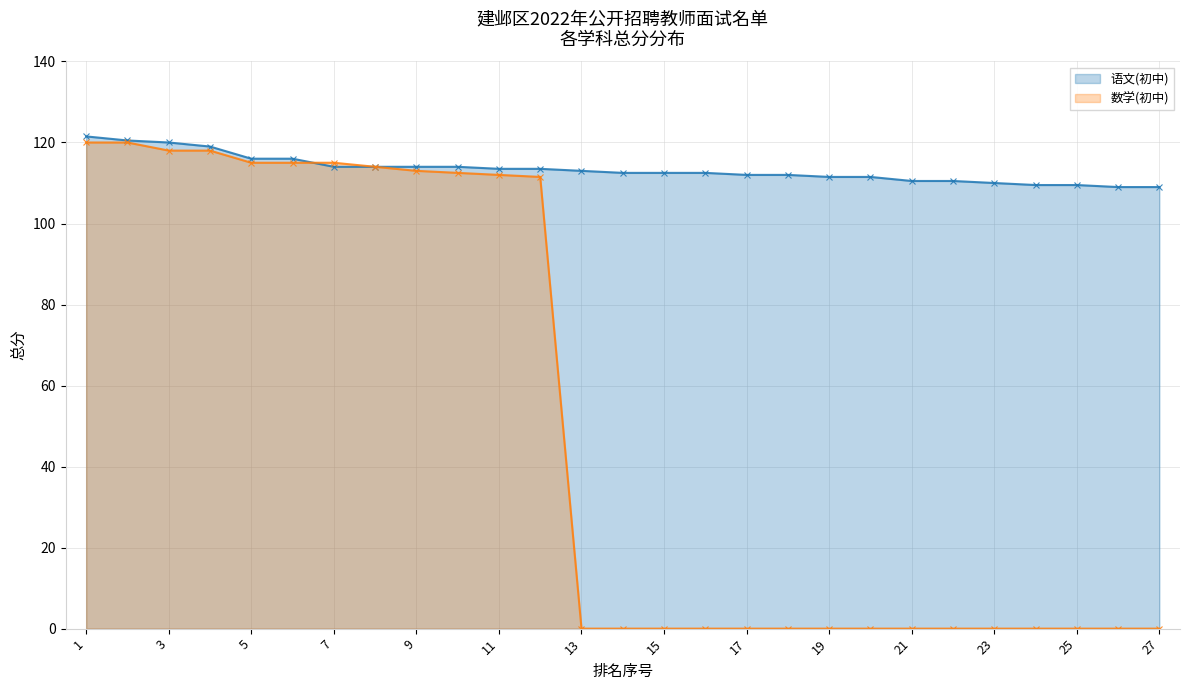

What is the difference between the 数学(初中) values at 2 and 26?

120.0